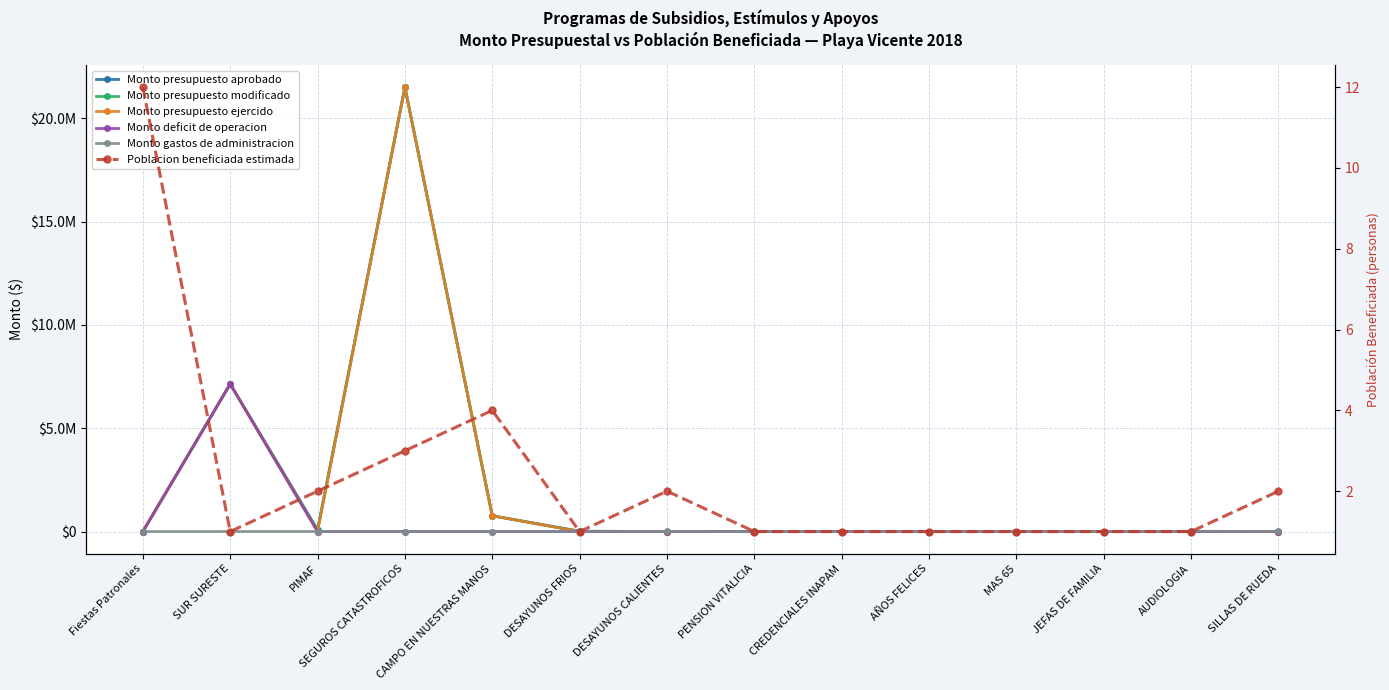

What is the sum of all Monto gastos de administracion values?

48600